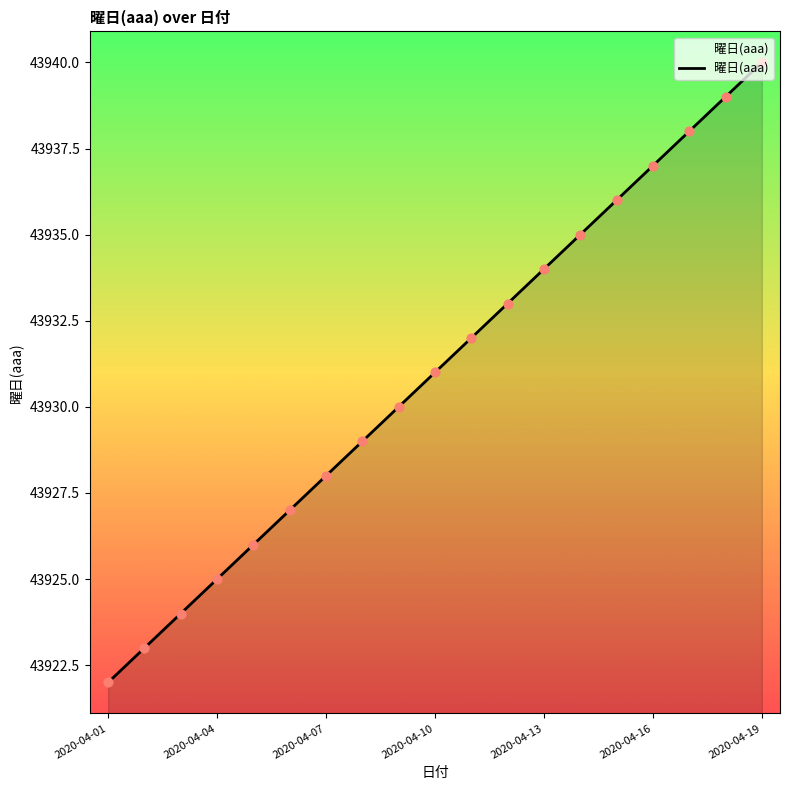

What is the minimum value shown in the chart?

43922